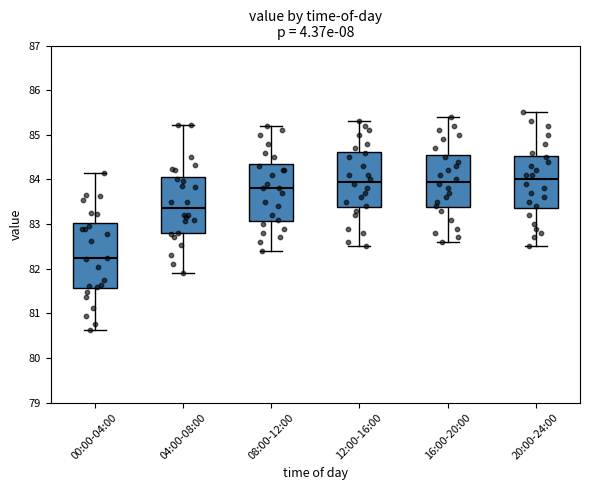

Which box's median line is the lowest?

00:00-04:00